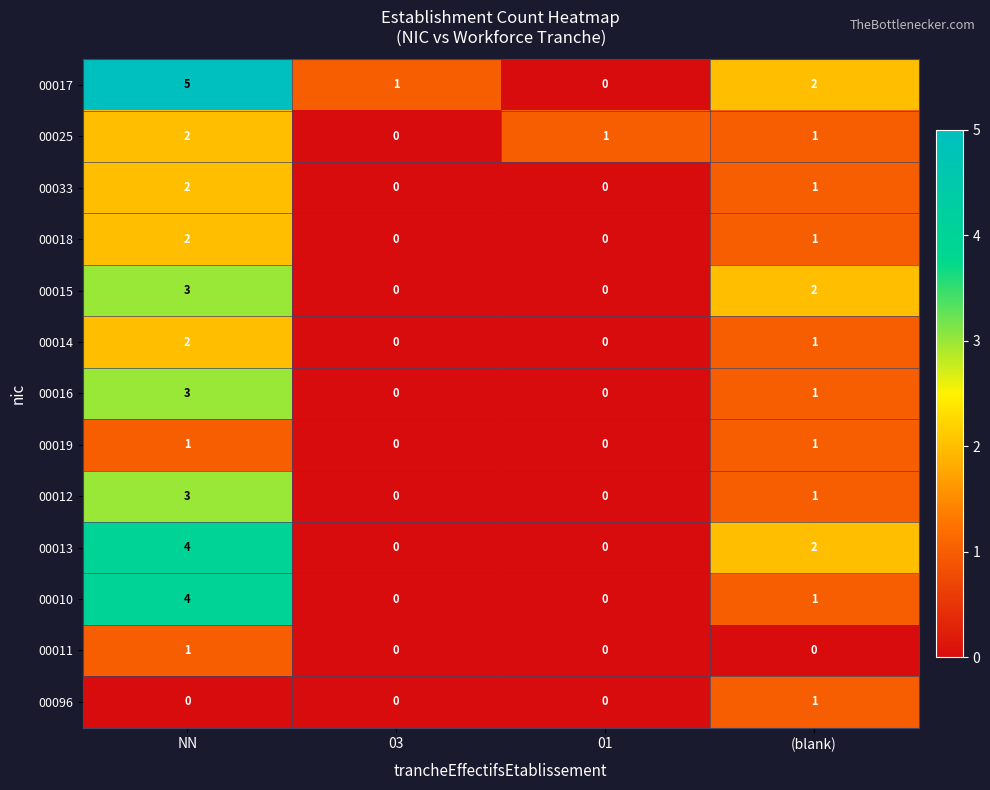

Which category has the lowest value in the 00025 series?

03